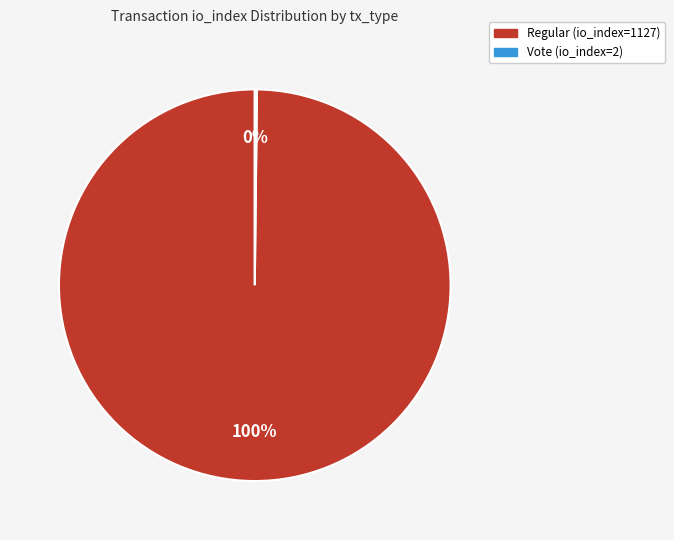

Is it true that Regular (io_index=1127) is 100% of the pie?

True